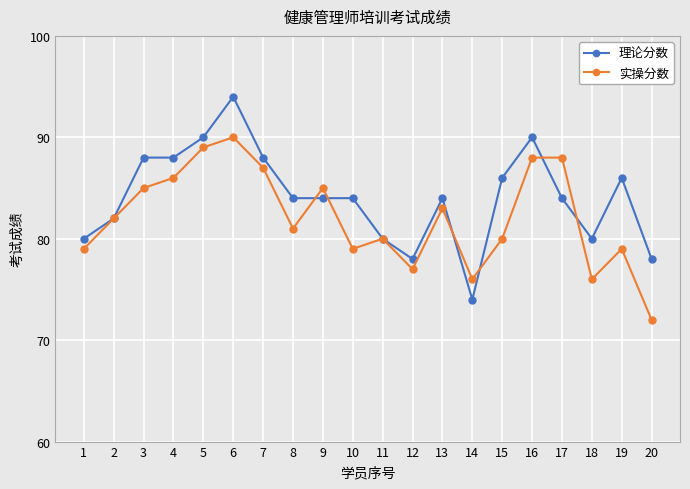

Is it true that 理论分数 equals 74 at 14?

True